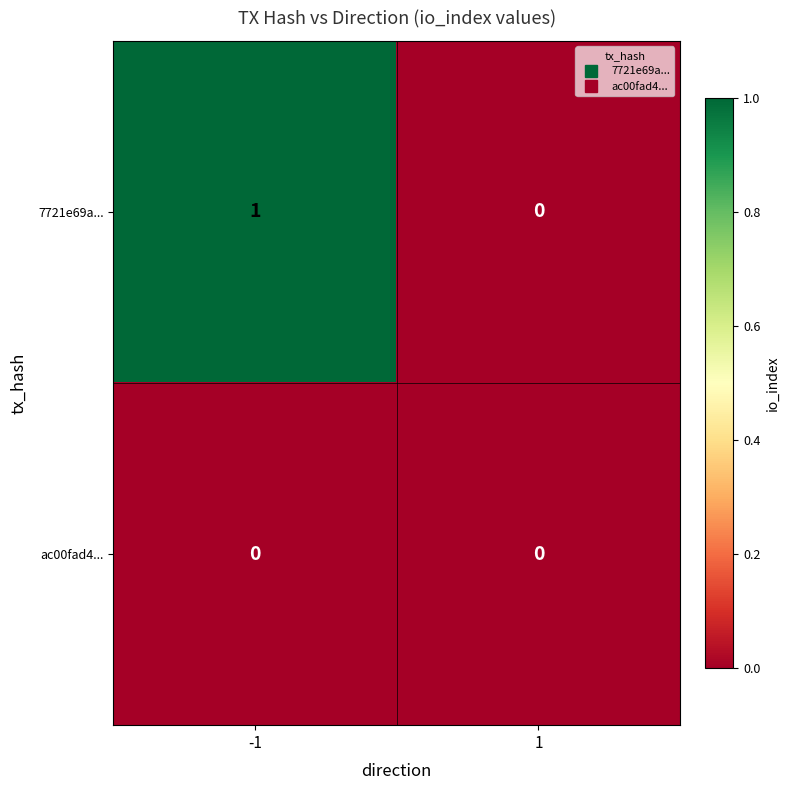

Which series has the largest total across all categories?

7721e69a...